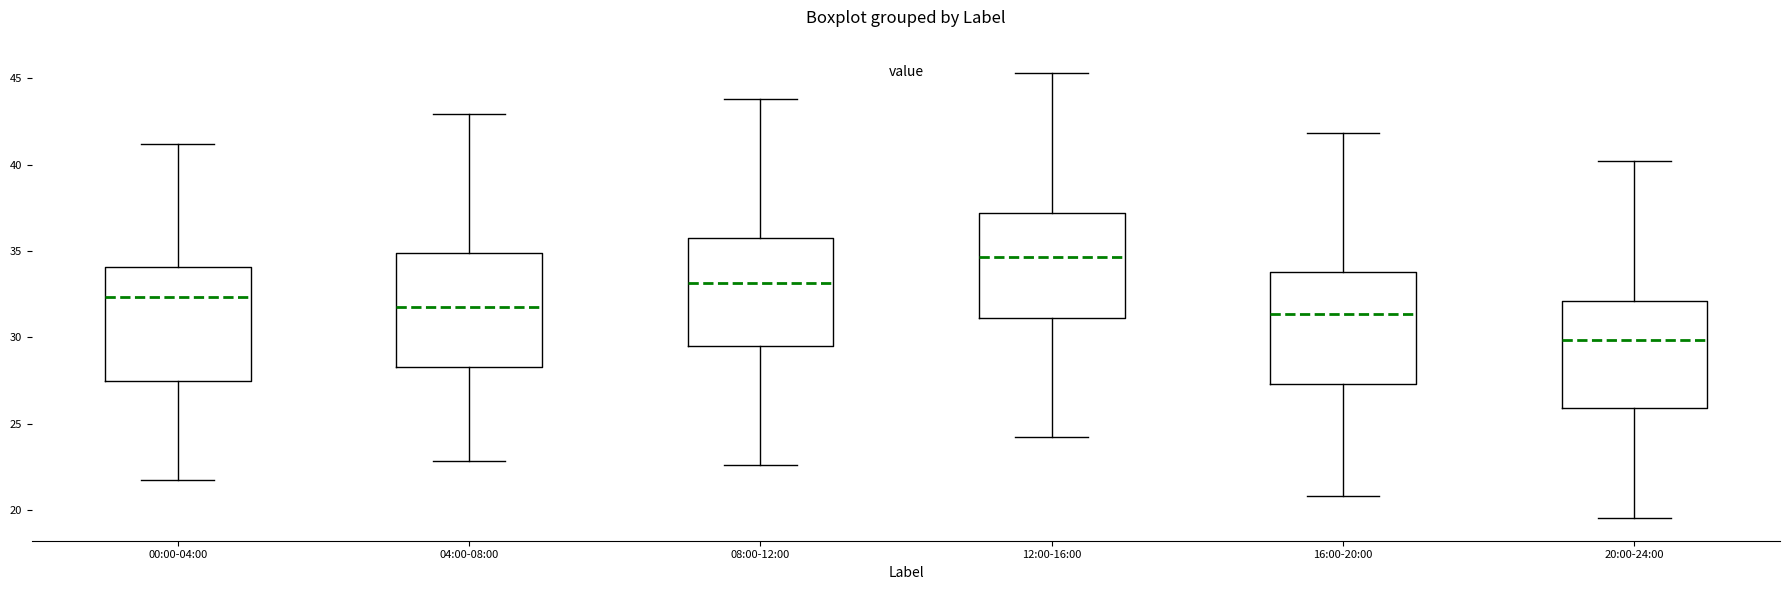

Where is the lower edge of the box for 16:00-20:00 on the y-axis? The values are not printed on the chart, so give them approximately, as read against the axis.

27.5